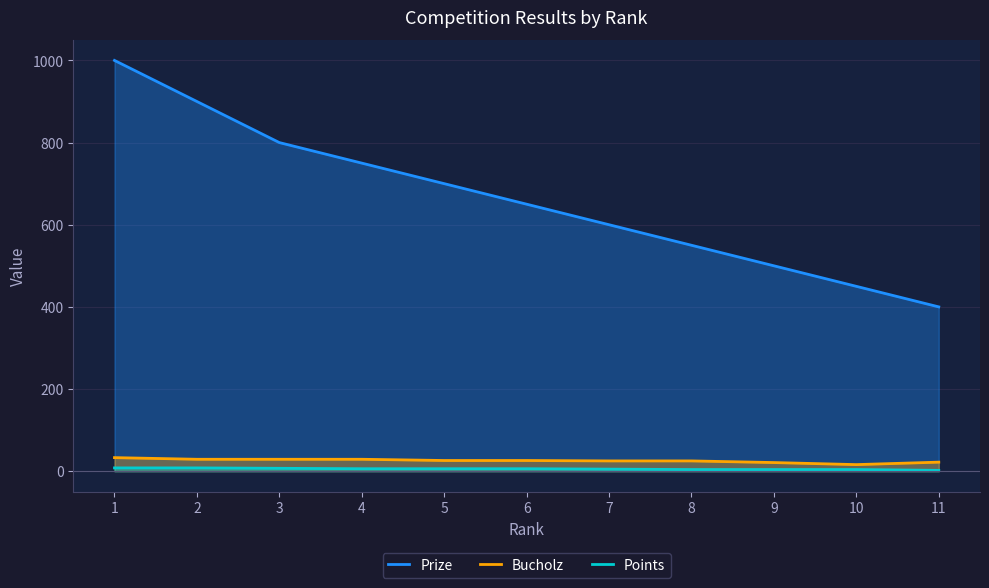

What is the total value across all series at 7?

630